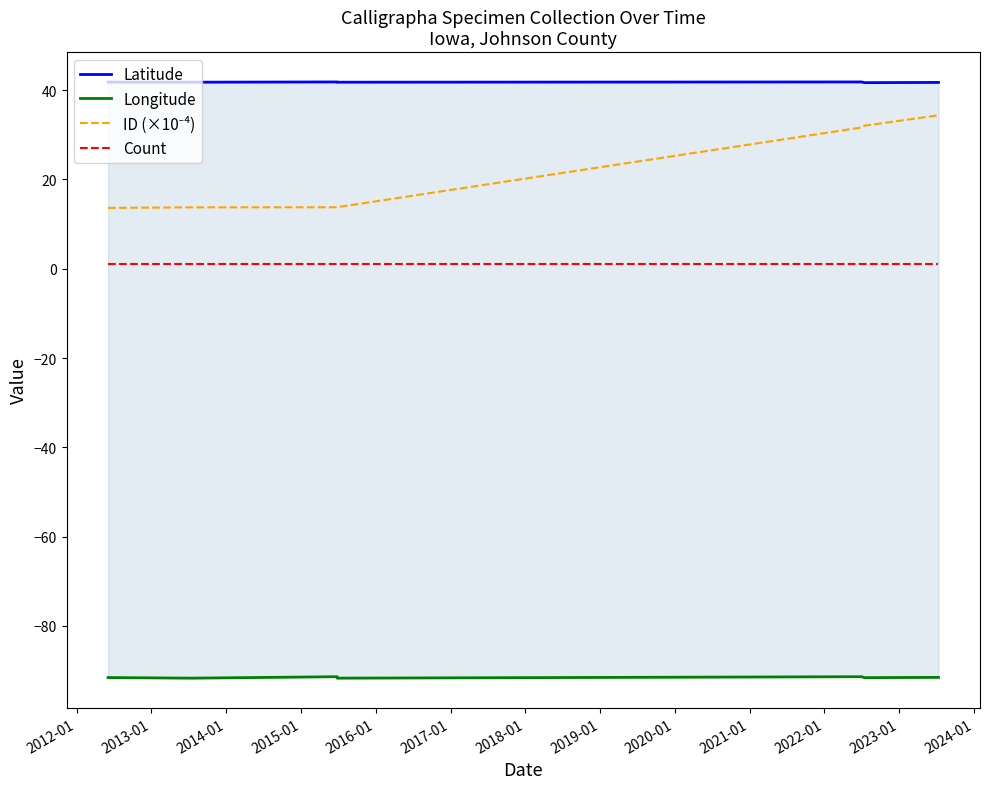

What is the minimum value for ID (×10⁻⁴)?

13.6